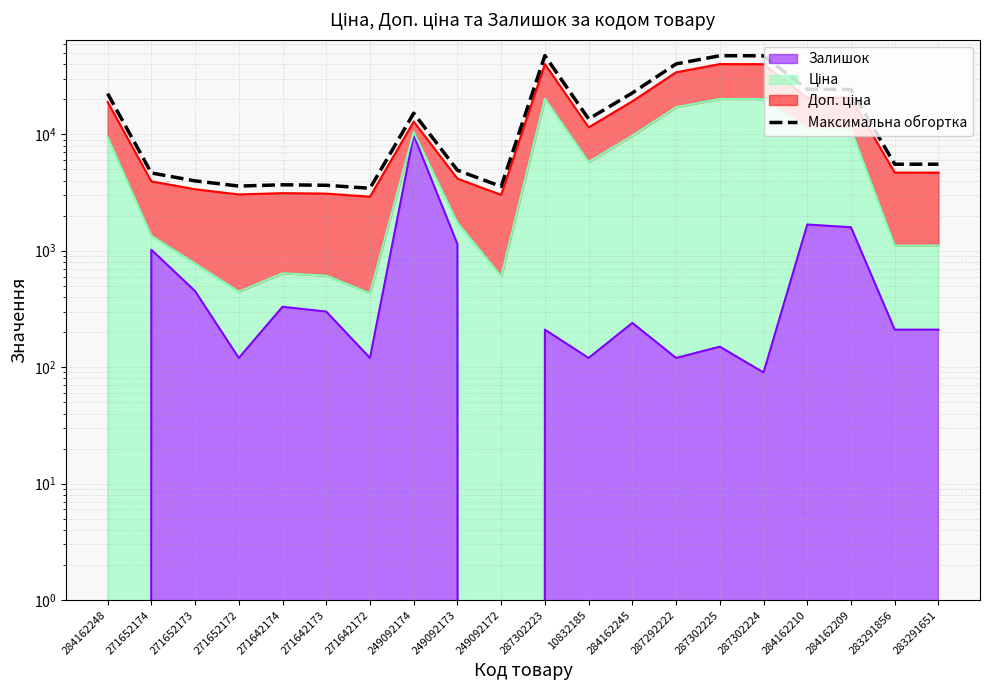

What position from the right is 249092174?

13